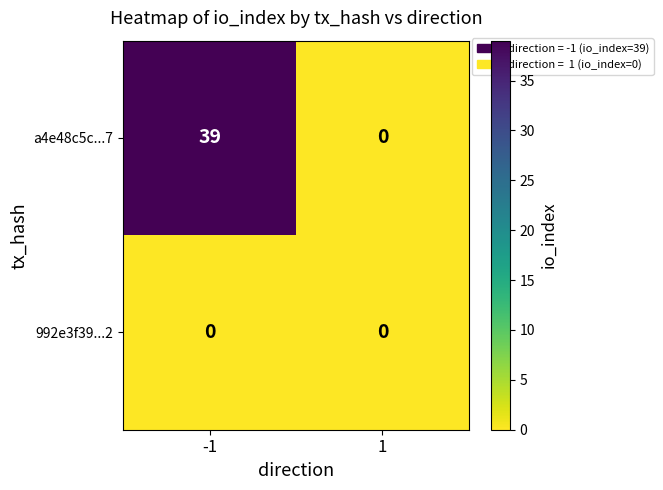

The value of 992e3f39...2 at -1 is 0. True or false?

True